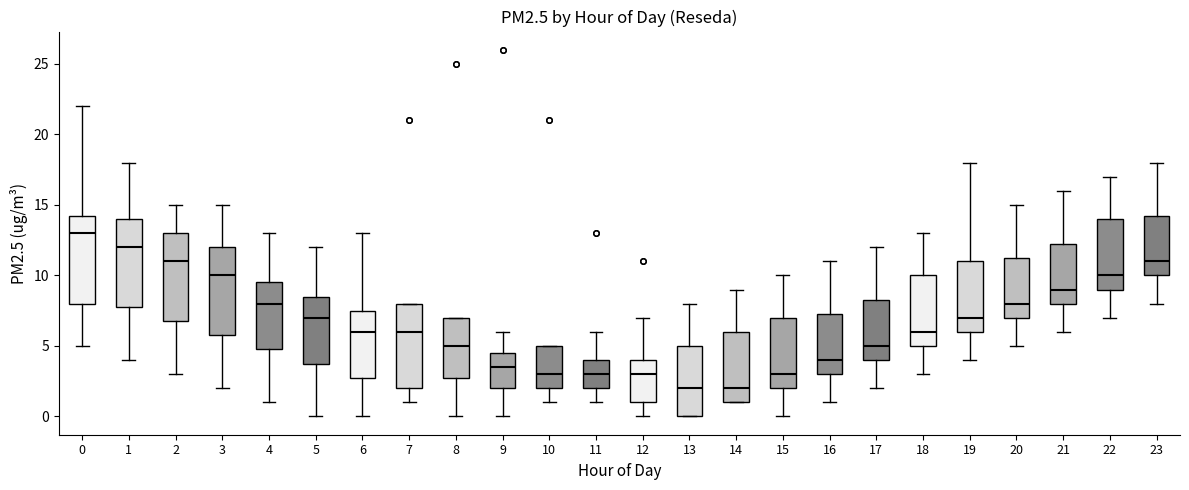

Reading left to right, transcribe this box plot: for each box, give where its median line is, the range the box spans, and where its two whiskers end, as read against the y-axis. The values are not printed on the chart, so give them approximately, as read against the axis.

0: median 13.0, box 8.0 to 14.5, whiskers 5.0 to 22.0
1: median 12.0, box 8.0 to 14.0, whiskers 4.0 to 18.0
2: median 11.0, box 7.0 to 13.0, whiskers 3.0 to 15.0
3: median 10.0, box 6.0 to 12.0, whiskers 2.0 to 15.0
4: median 8.0, box 5.0 to 9.5, whiskers 1.0 to 13.0
5: median 7.0, box 4.0 to 8.5, whiskers 0.0 to 12.0
6: median 6.0, box 3.0 to 7.5, whiskers 0.0 to 13.0
7: median 6.0, box 2.0 to 8.0, whiskers 1.0 to 8.0
8: median 5.0, box 3.0 to 7.0, whiskers 0.0 to 7.0
9: median 3.5, box 2.0 to 4.5, whiskers 0.0 to 6.0
10: median 3.0, box 2.0 to 5.0, whiskers 1.0 to 5.0
11: median 3.0, box 2.0 to 4.0, whiskers 1.0 to 6.0
12: median 3.0, box 1.0 to 4.0, whiskers 0.0 to 7.0
13: median 2.0, box 0.0 to 5.0, whiskers 0.0 to 8.0
14: median 2.0, box 1.0 to 6.0, whiskers 1.0 to 9.0
15: median 3.0, box 2.0 to 7.0, whiskers 0.0 to 10.0
16: median 4.0, box 3.0 to 7.5, whiskers 1.0 to 11.0
17: median 5.0, box 4.0 to 8.5, whiskers 2.0 to 12.0
18: median 6.0, box 5.0 to 10.0, whiskers 3.0 to 13.0
19: median 7.0, box 6.0 to 11.0, whiskers 4.0 to 18.0
20: median 8.0, box 7.0 to 11.5, whiskers 5.0 to 15.0
21: median 9.0, box 8.0 to 12.5, whiskers 6.0 to 16.0
22: median 10.0, box 9.0 to 14.0, whiskers 7.0 to 17.0
23: median 11.0, box 10.0 to 14.5, whiskers 8.0 to 18.0